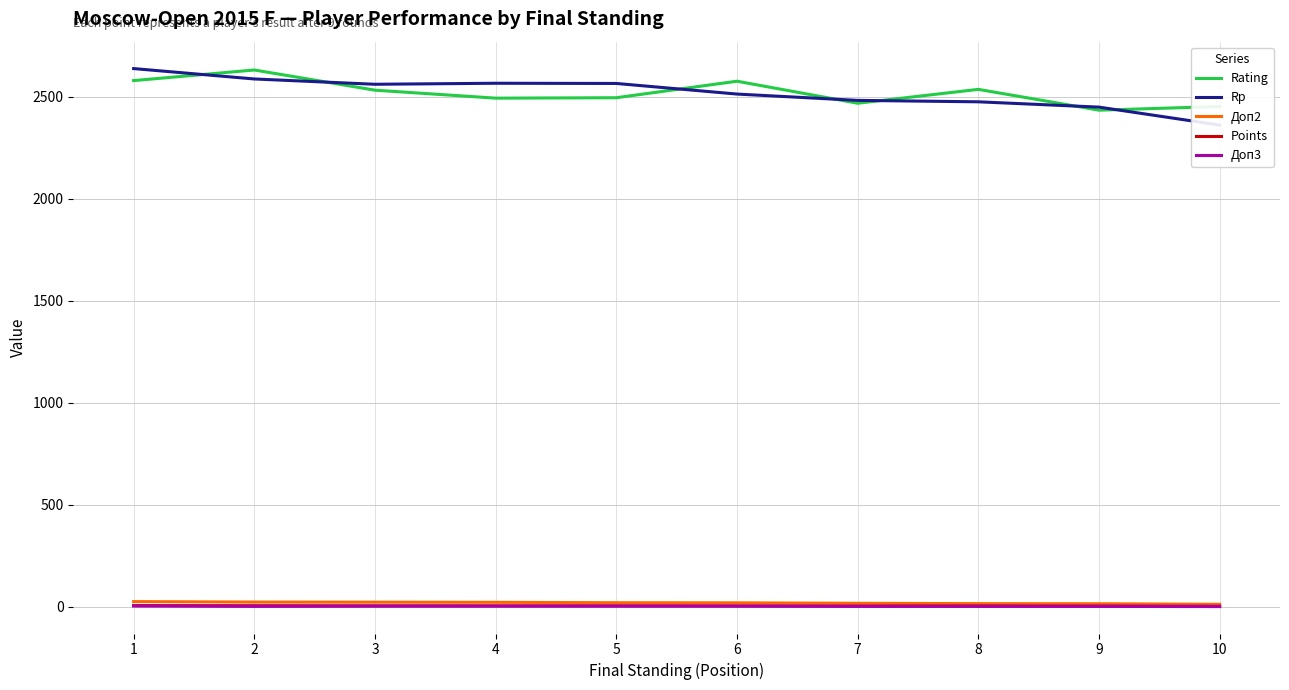

Reading right to left, transcribe all the data shown in this chart.

Rating: 10=2453.0	9=2435.0	8=2537.0	7=2469.0	6=2577.0	5=2496.0	4=2494.0	3=2533.0	2=2632.0	1=2580.0
Rp: 10=2362.0	9=2450.0	8=2476.0	7=2483.0	6=2514.0	5=2566.0	4=2567.0	3=2562.0	2=2588.0	1=2639.0
Доп2: 10=12.2	9=15.0	8=15.5	7=17.2	6=19.5	5=20.0	4=22.0	3=22.8	2=23.2	1=25.5
Points: 10=2.5	9=3.5	8=4.0	7=4.0	6=4.5	5=5.0	4=5.0	3=5.0	2=5.5	1=6.0
Доп3: 10=1.0	9=2.0	8=2.0	7=2.0	6=3.0	5=3.0	4=3.0	3=3.0	2=2.0	1=4.0